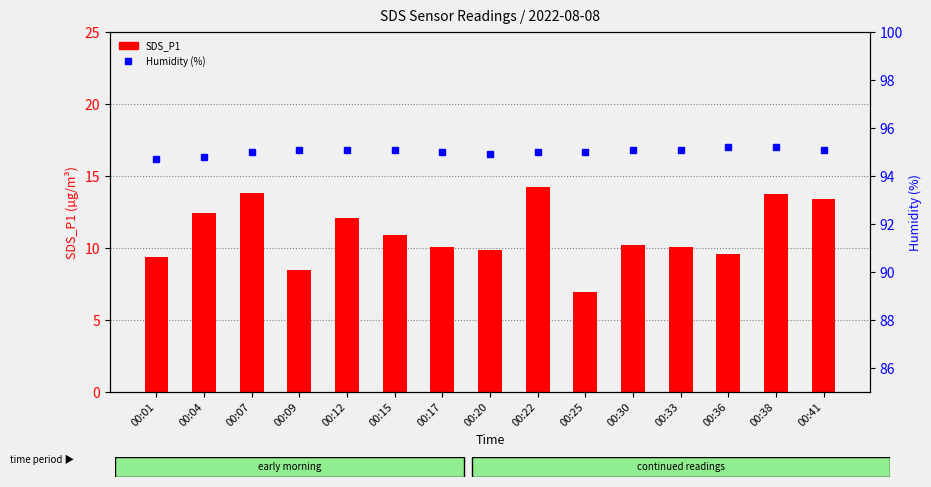

Rank the series at 00:07 from lowest to highest value.

SDS_P1, Humidity (%)